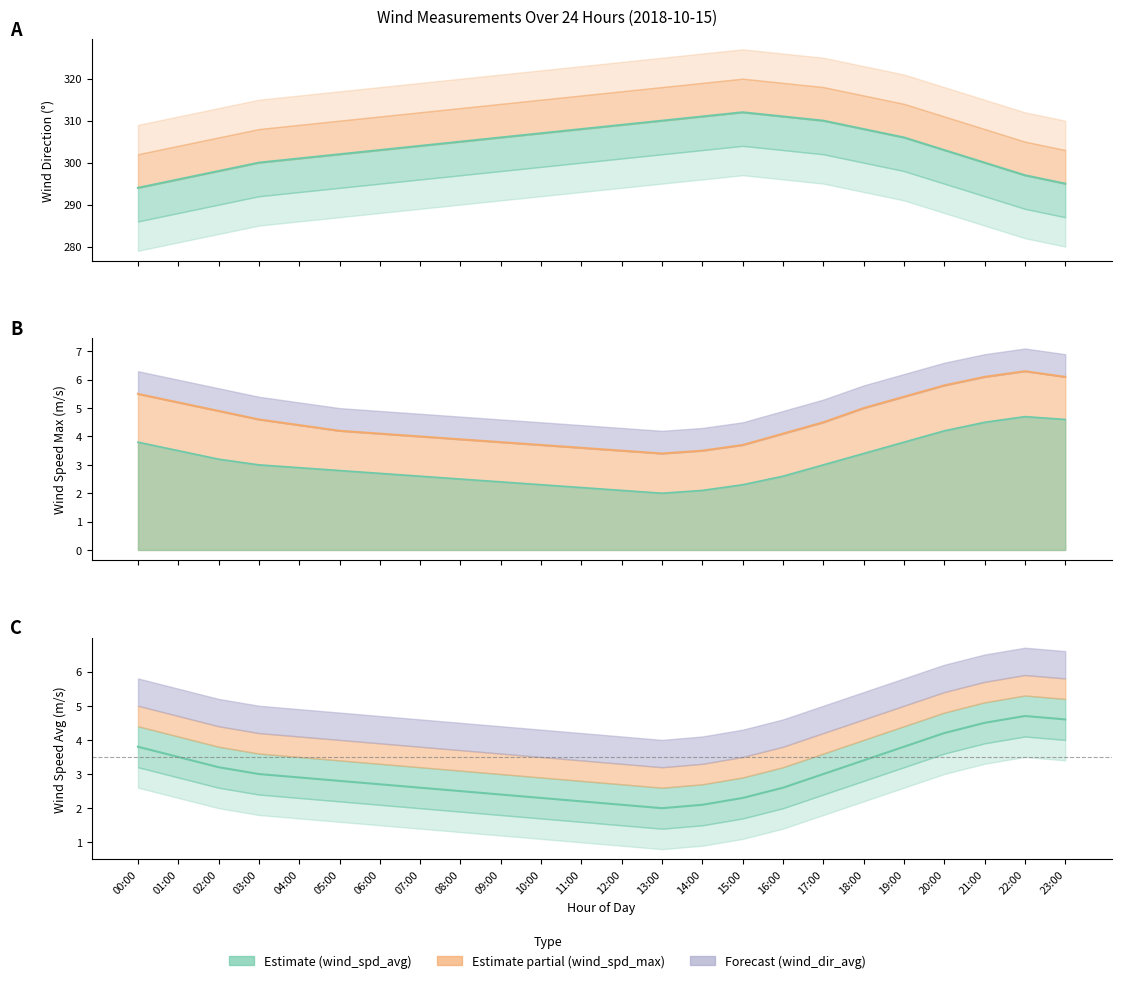

Reading left to right, list all the values displayed in this chart.

wind_dir_avg_line: 00:00=294.0	01:00=296.0	02:00=298.0	03:00=300.0	04:00=301.0	05:00=302.0	06:00=303.0	07:00=304.0	08:00=305.0	09:00=306.0	10:00=307.0	11:00=308.0	12:00=309.0	13:00=310.0	14:00=311.0	15:00=312.0	16:00=311.0	17:00=310.0	18:00=308.0	19:00=306.0	20:00=303.0	21:00=300.0	22:00=297.0	23:00=295.0
wind_spd_max_line: 00:00=5.5	01:00=5.2	02:00=4.9	03:00=4.6	04:00=4.4	05:00=4.2	06:00=4.1	07:00=4.0	08:00=3.9	09:00=3.8	10:00=3.7	11:00=3.6	12:00=3.5	13:00=3.4	14:00=3.5	15:00=3.7	16:00=4.1	17:00=4.5	18:00=5.0	19:00=5.4	20:00=5.8	21:00=6.1	22:00=6.3	23:00=6.1
wind_spd_avg_line: 00:00=3.8	01:00=3.5	02:00=3.2	03:00=3.0	04:00=2.9	05:00=2.8	06:00=2.7	07:00=2.6	08:00=2.5	09:00=2.4	10:00=2.3	11:00=2.2	12:00=2.1	13:00=2.0	14:00=2.1	15:00=2.3	16:00=2.6	17:00=3.0	18:00=3.4	19:00=3.8	20:00=4.2	21:00=4.5	22:00=4.7	23:00=4.6